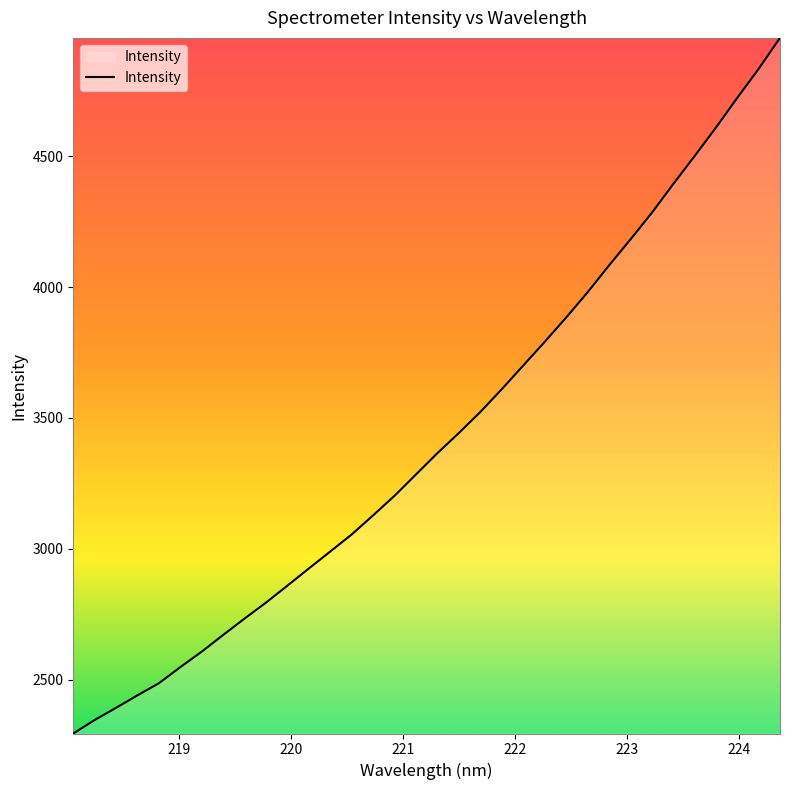

What is the difference between the maximum and minimum values?

2657.1